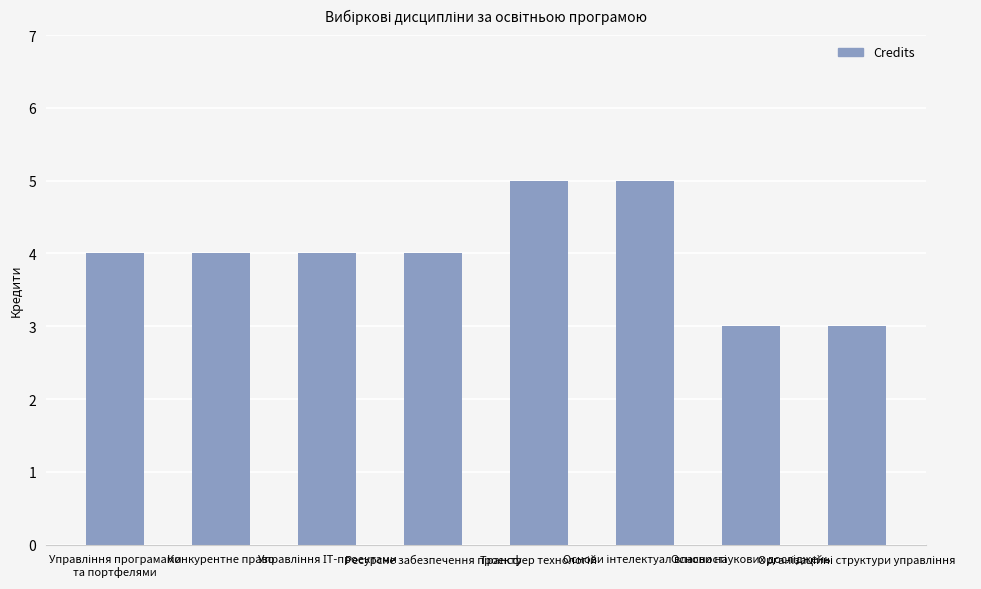

What is the sum of all values?

32